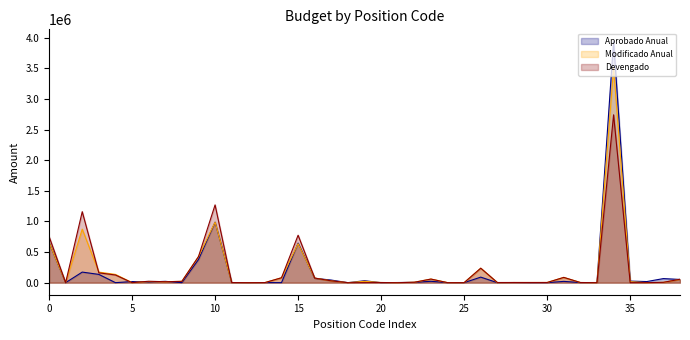

How many values in Aprobado Anual are above zero?

32